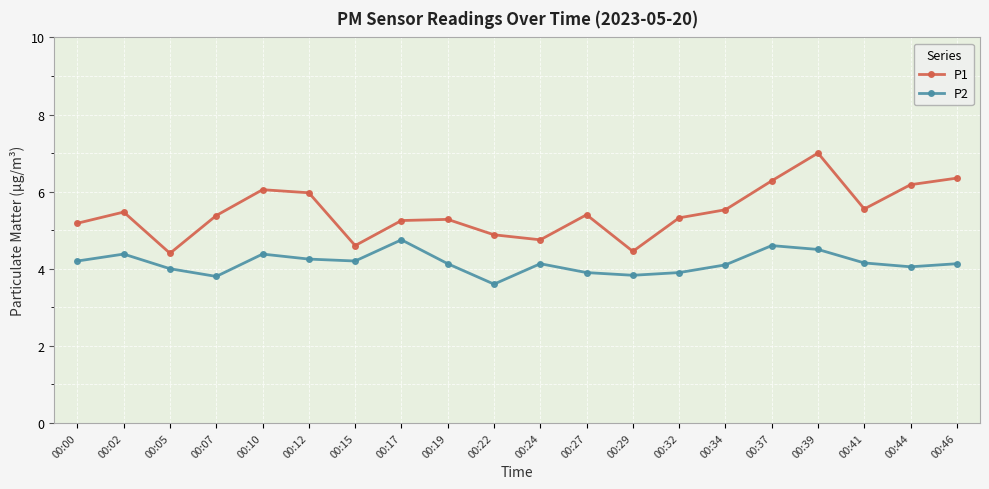

How many lines are shown in the chart?

2